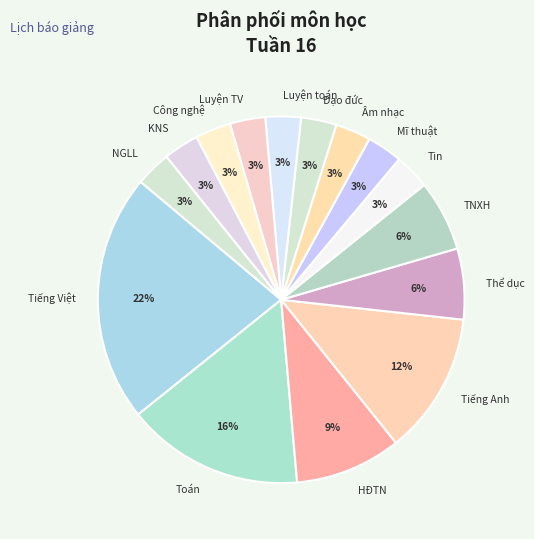

Is the sum of Đạo đức and NGLL greater than half?

No